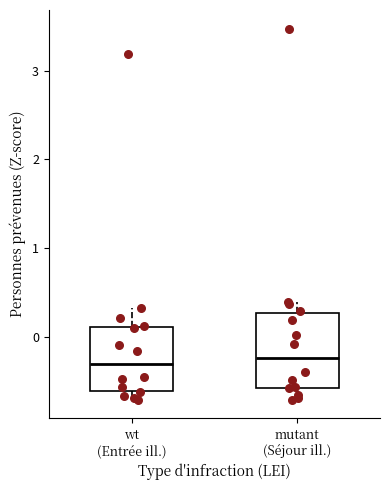

Reading left to right, transcribe this box plot: for each box, give where its median line is, the range the box spans, and where its two whiskers end, as read against the y-axis. The values are not printed on the chart, so give them approximately, as read against the axis.

wt (Entrée ill.): median -0.3, box -0.6 to 0.1, whiskers -0.7 to 0.3
mutant (Séjour ill.): median -0.2, box -0.6 to 0.3, whiskers -0.7 to 0.4